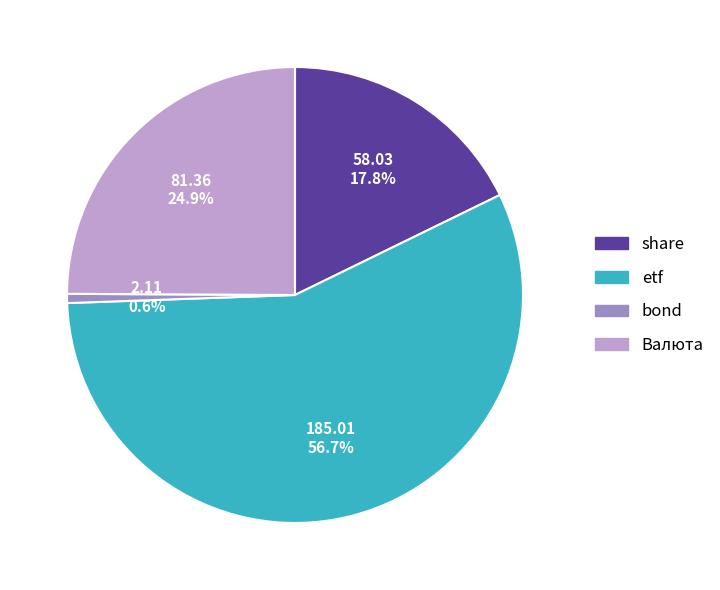

Does Валюта represent more than half of the total?

No